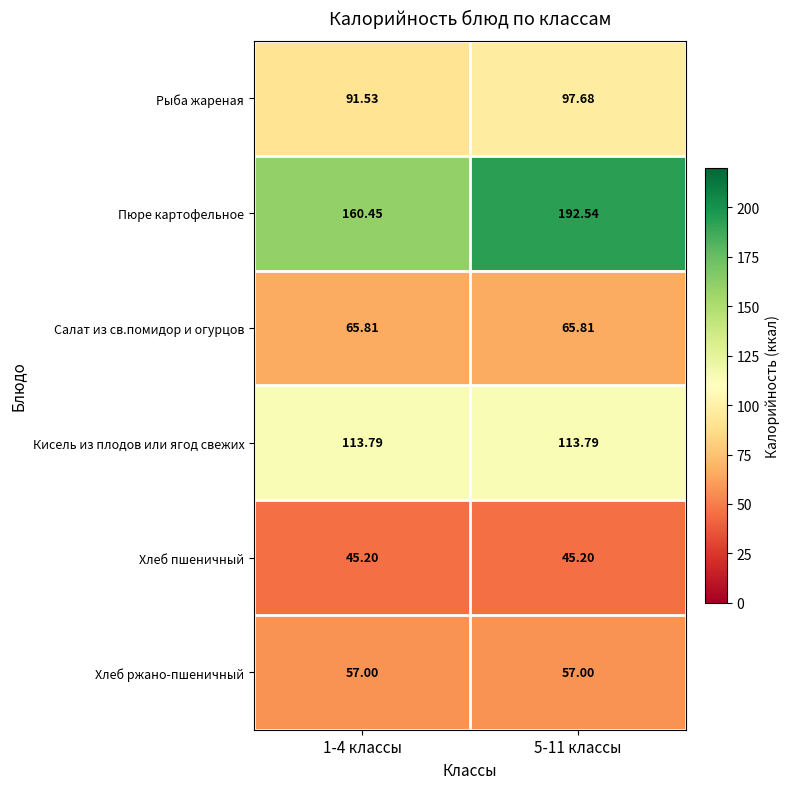

At how many categories does at least one series exceed 170?

1